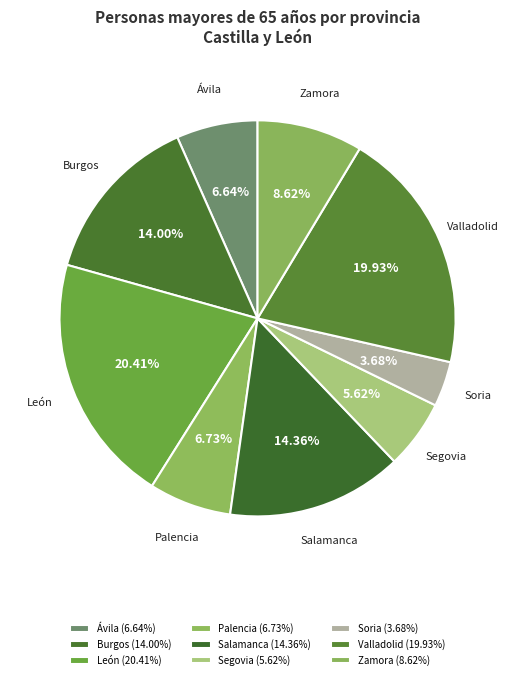

Is it true that Salamanca is 14% of the pie?

True